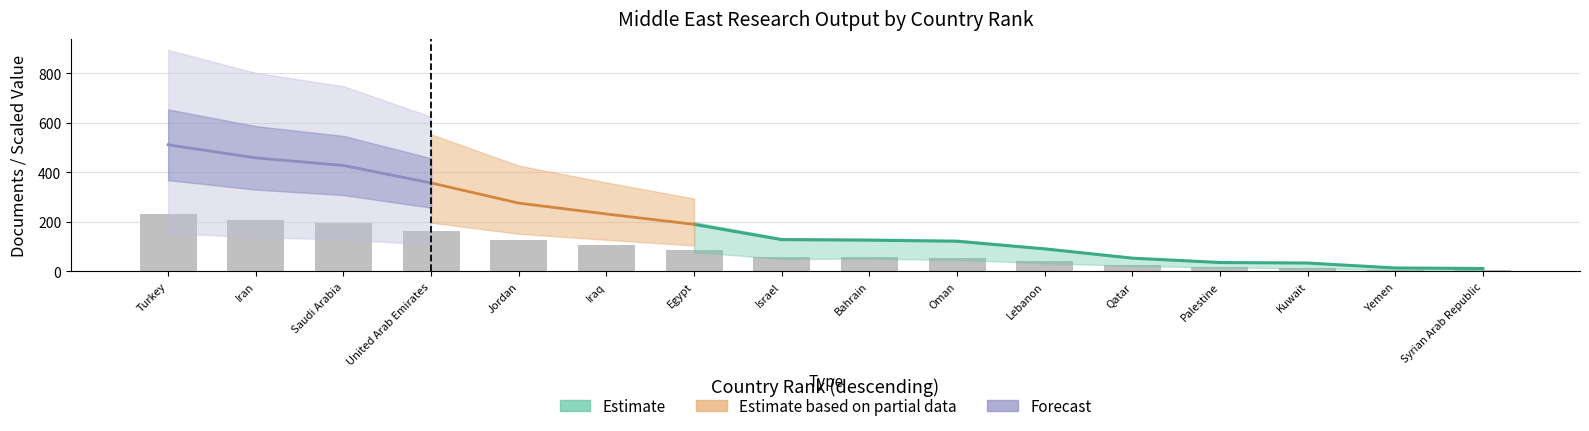

Rank the categories by value from lowest to highest.

Syrian Arab Republic, Yemen, Kuwait, Palestine, Qatar, Lebanon, Oman, Bahrain, Israel, Egypt, Iraq, Jordan, United Arab Emirates, Saudi Arabia, Iran, Turkey